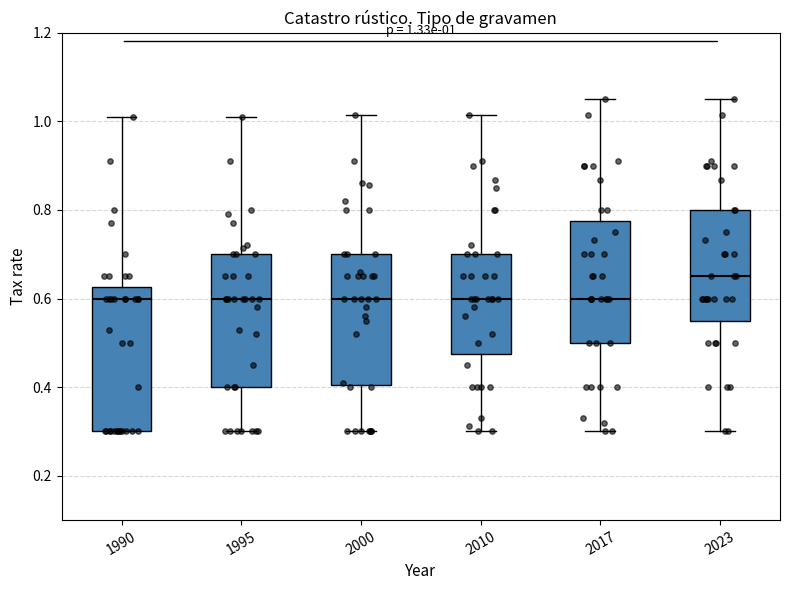

Which box is the tallest, from its lower edge to its upper edge?

1990